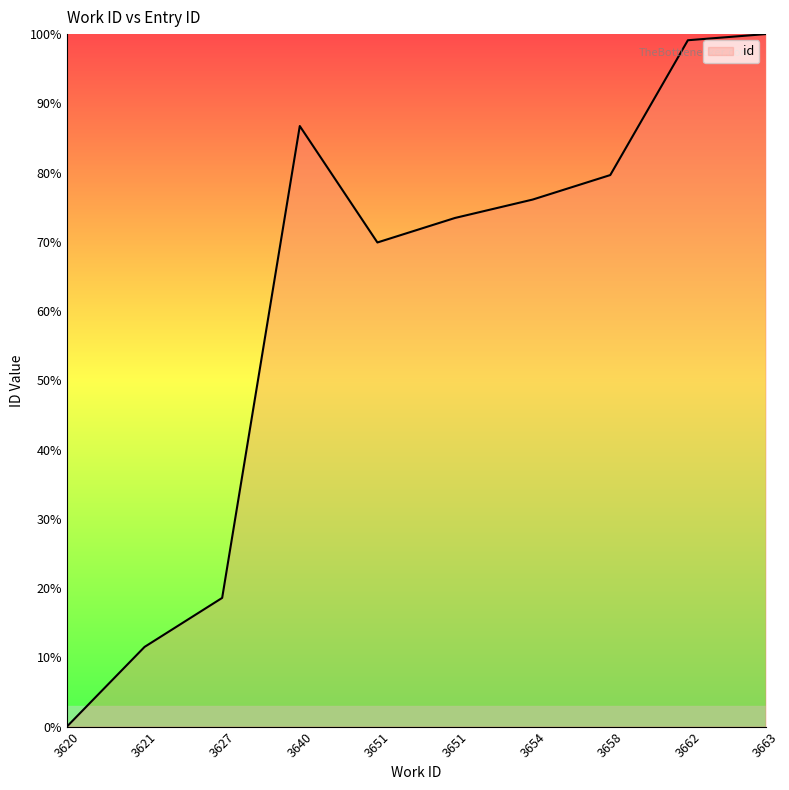

What is the difference between the maximum and second lowest values?

0.9